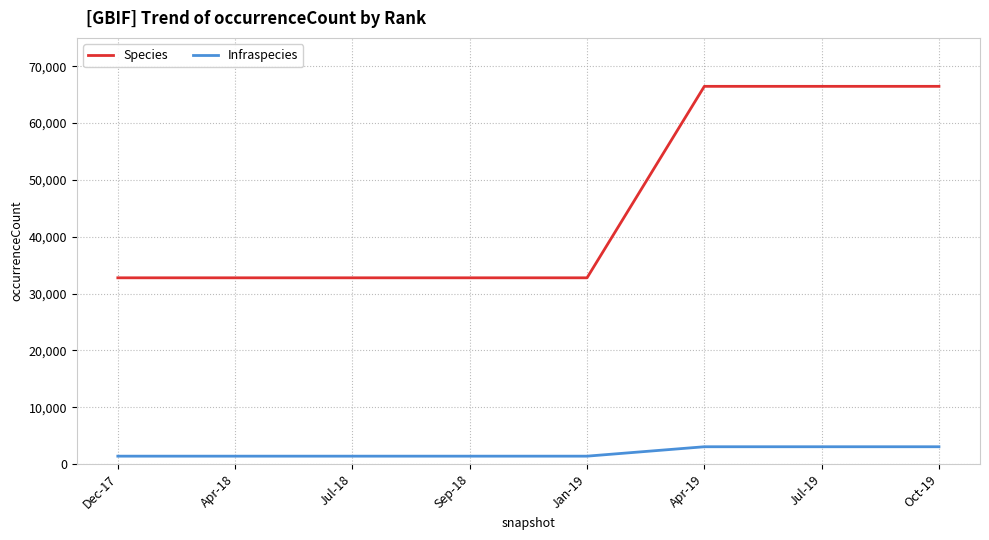

Does the chart have visible grid lines?

Yes